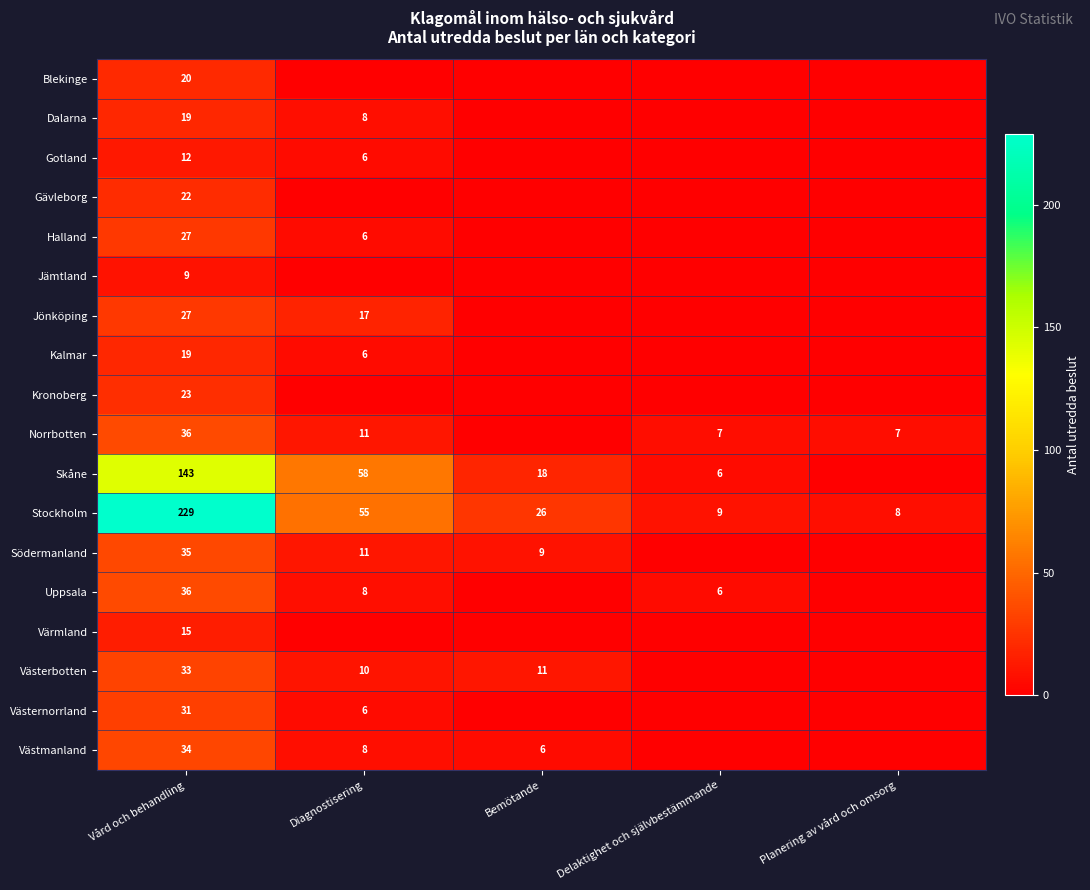

Which label corresponds to the largest value in the chart?

Vård och behandling